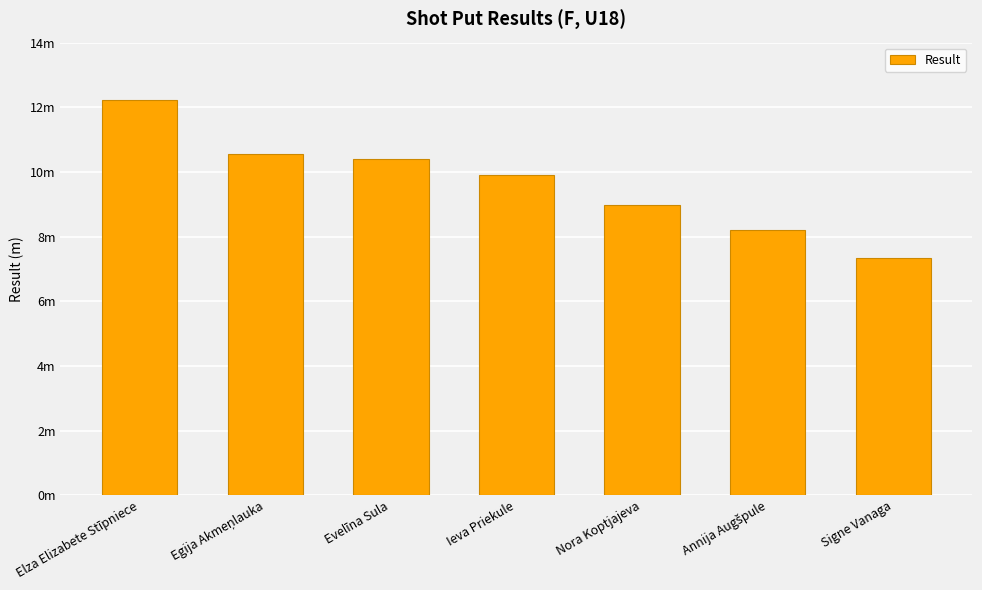

List the labels in order of value, smallest first.

Signe Vanaga, Annija Augšpule, Nora Koptjajeva, Ieva Priekule, Evelīna Sula, Egija Akmeņlauka, Elza Elizabete Stīpniece